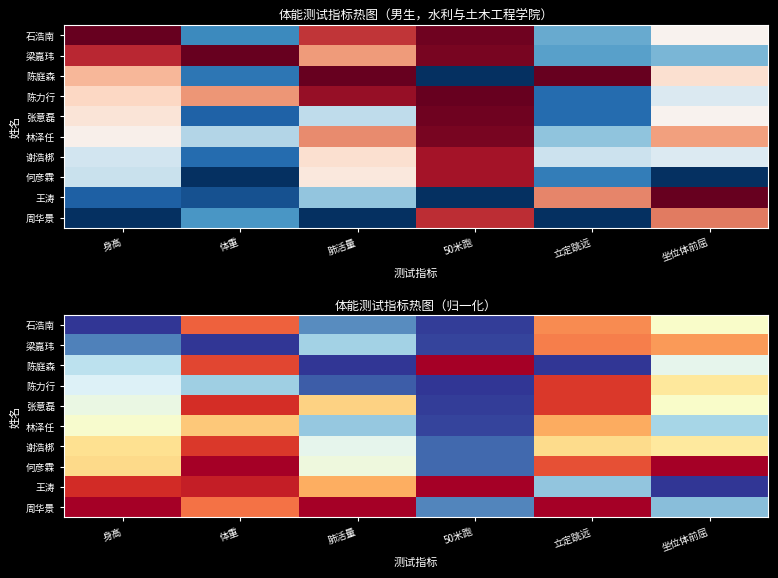

Which category has the lowest value in the 周华景 series?

50米跑